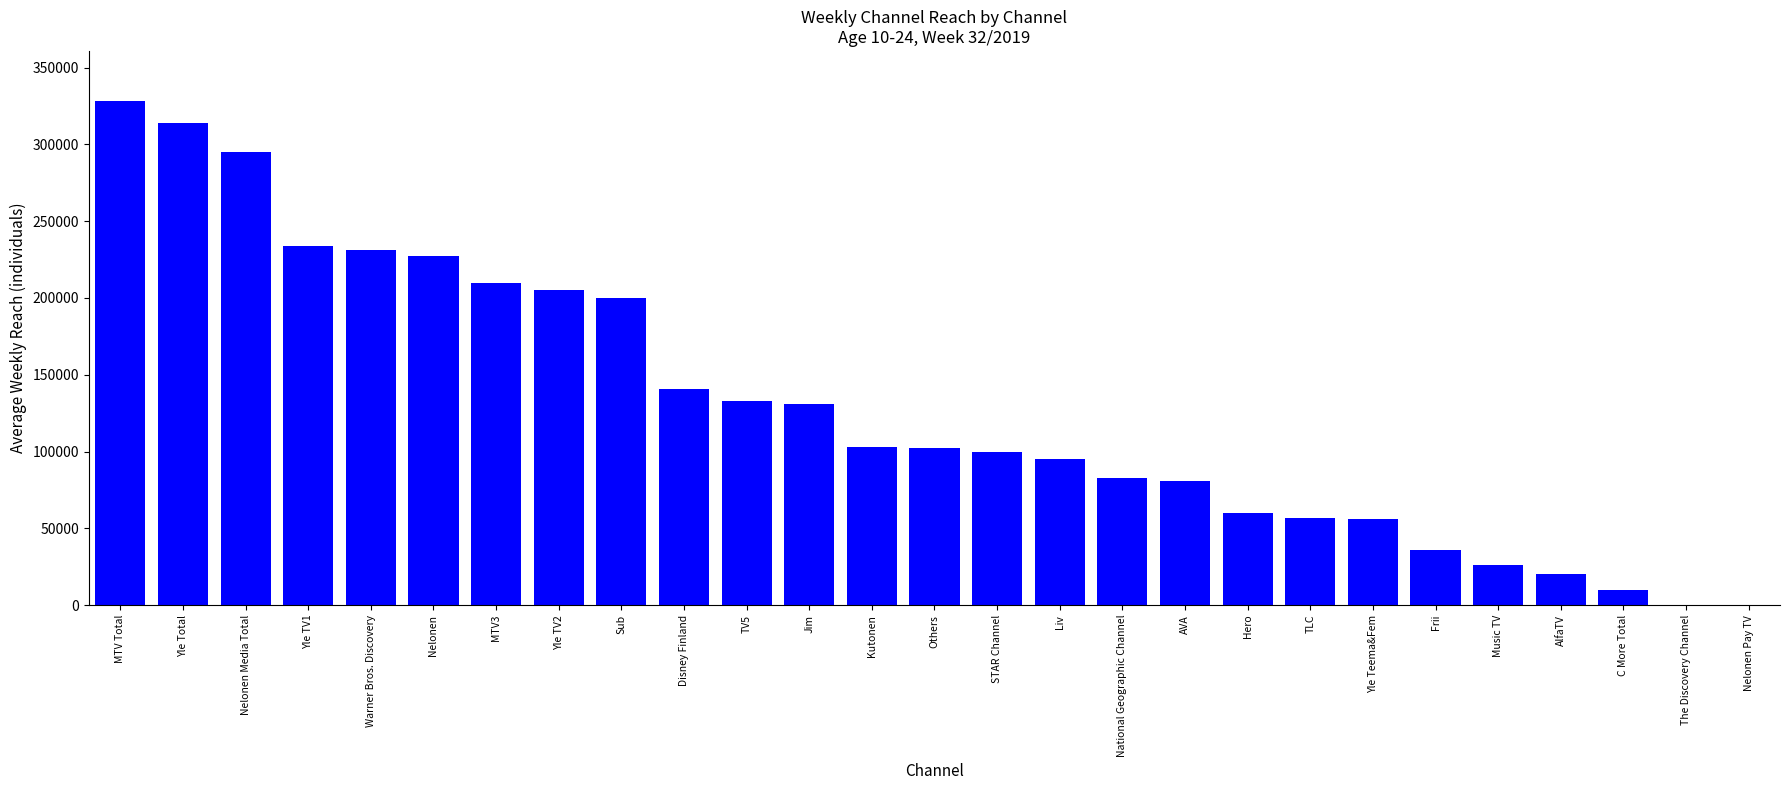

What is the maximum value shown in the chart?

328000